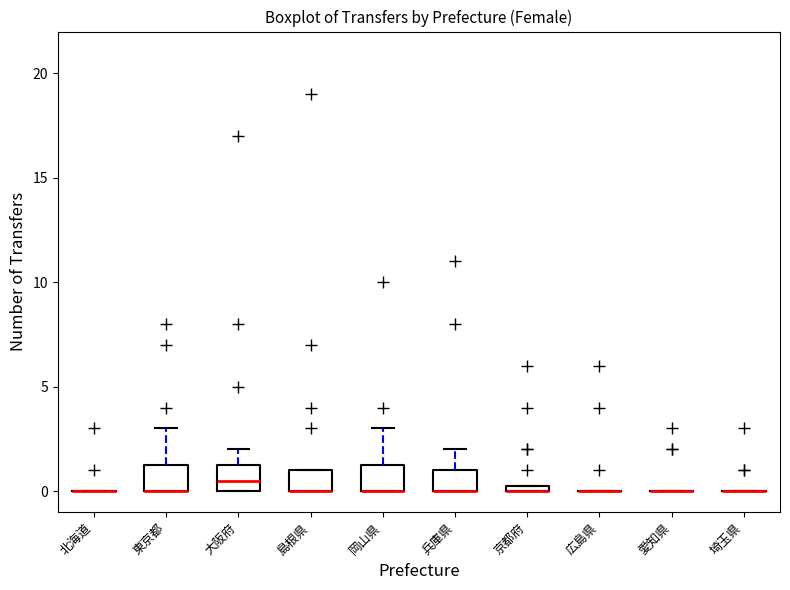

Where is the upper edge of the box for 兵庫県 on the y-axis? The values are not printed on the chart, so give them approximately, as read against the axis.

1.0